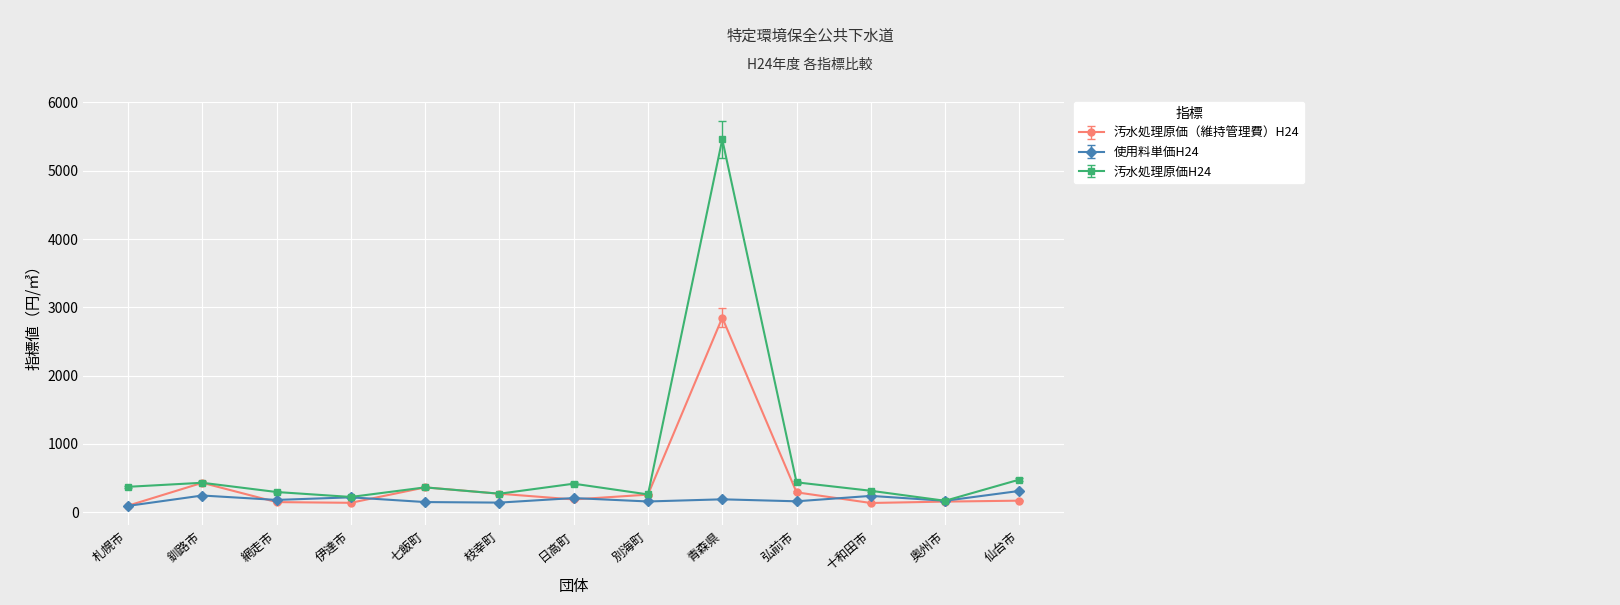

The 汚水処理原価H24 series shows 770.5 at 弘前市. True or false?

False